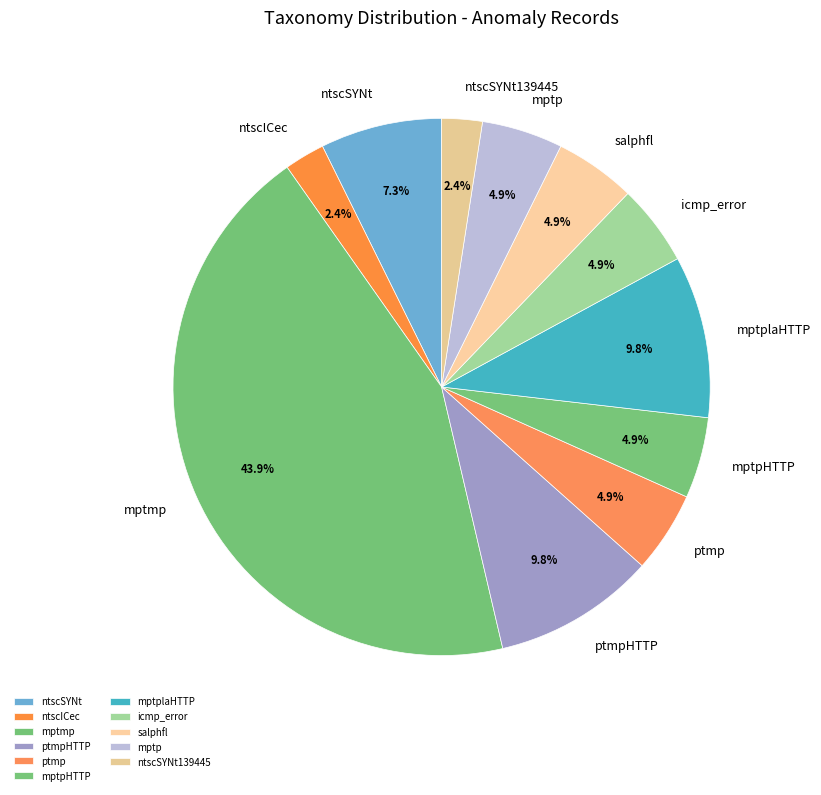

Which category has the biggest portion of the pie?

mptmp